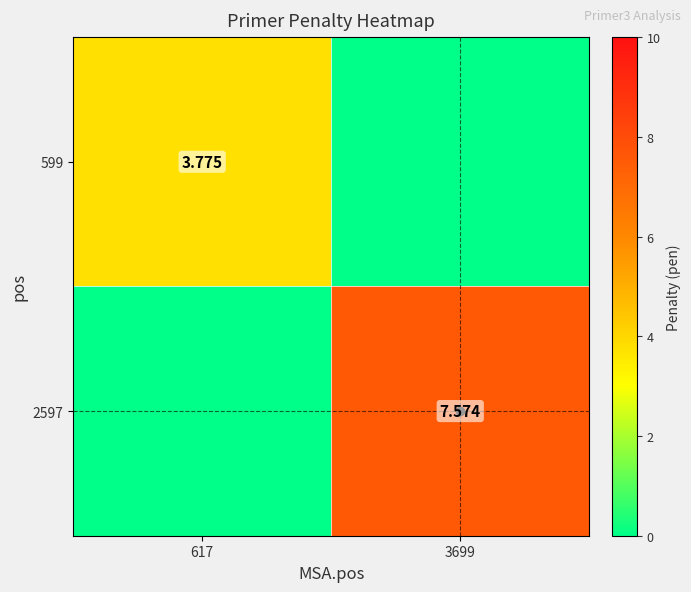

Which series has the widest spread of values?

2597